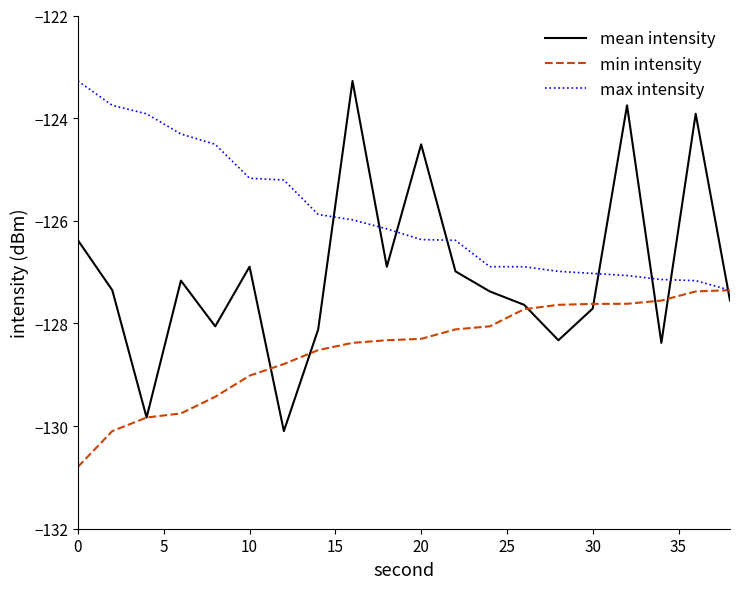

Is this an area chart (filled region under the line)?

No